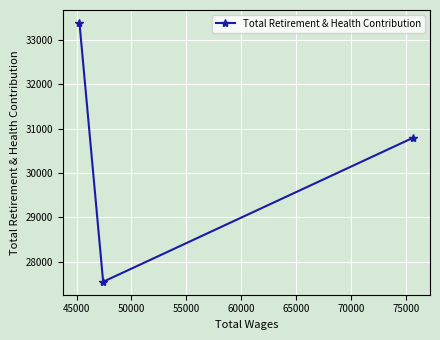

What is the average value?

30575